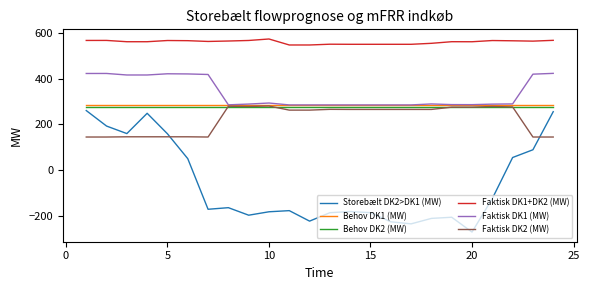

True or false: Faktisk DK1+DK2 (MW) and Behov DK1 (MW) intersect in this chart.

False